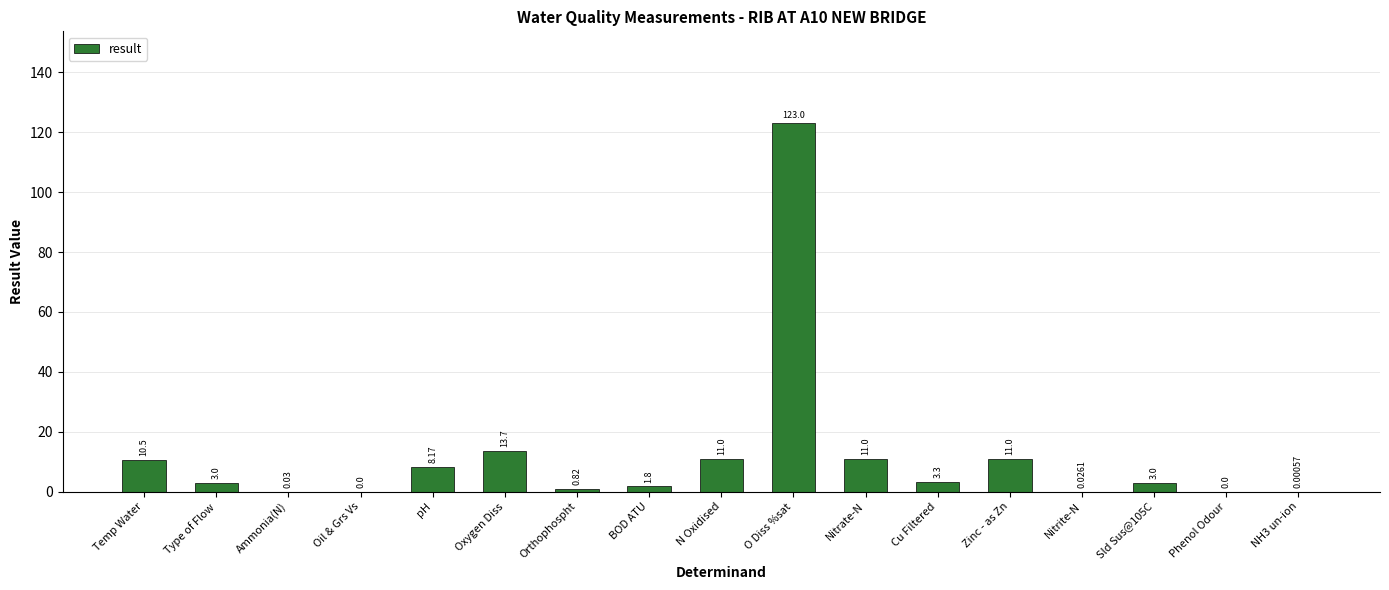

What is the change in value from N Oxidised to Nitrite-N?

-11.0